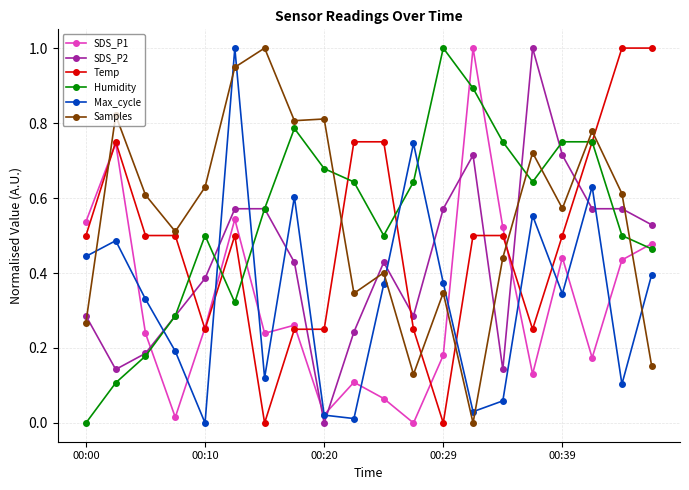

True or false: Samples has more than 1 interior local peaks.

True